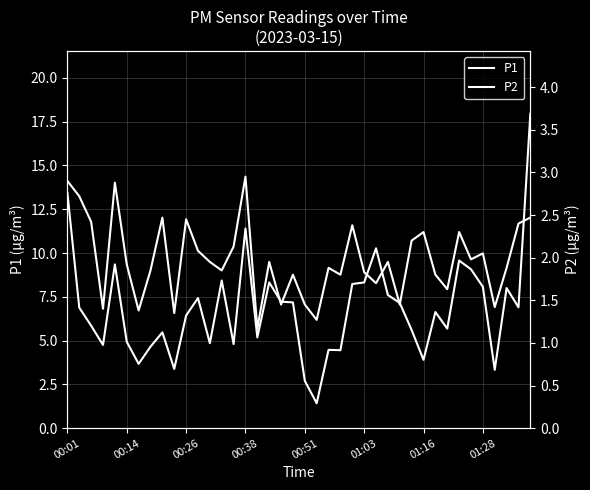

Is the value of P2 at 9 greater than the value of P1 at 00:01?

No